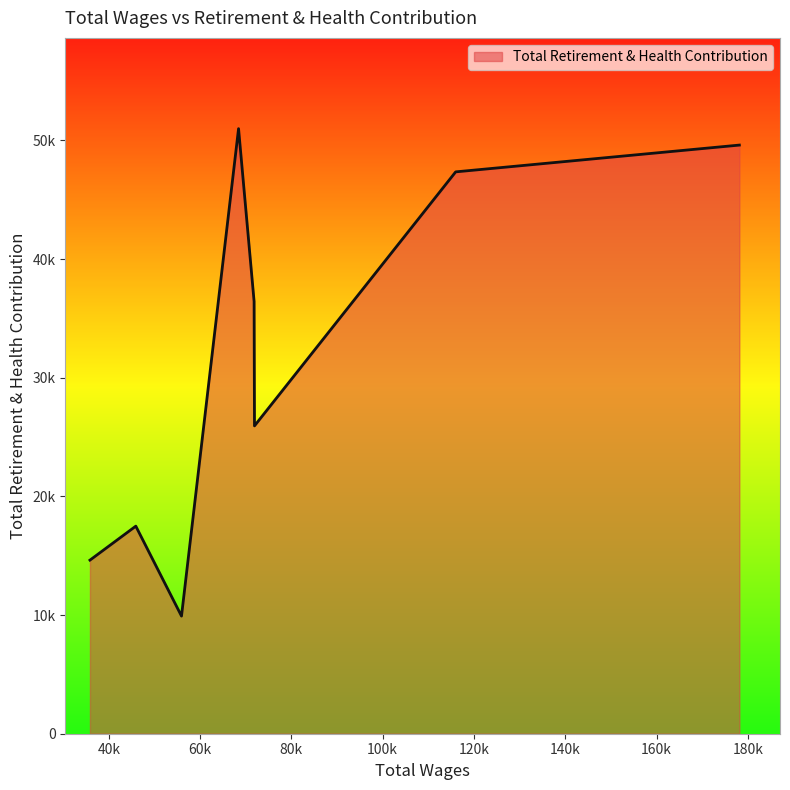

Does the chart display data point markers on the line(s)?

No